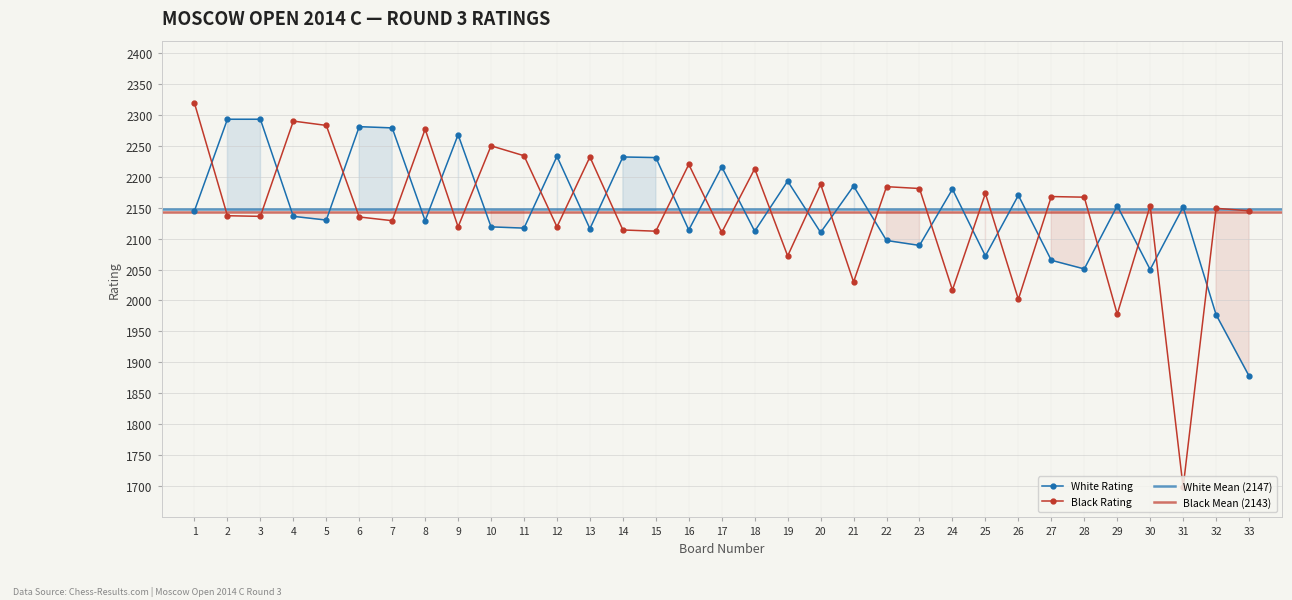

In Black Rating, how many points are higher than both neighbors (excluding endpoints)?

12